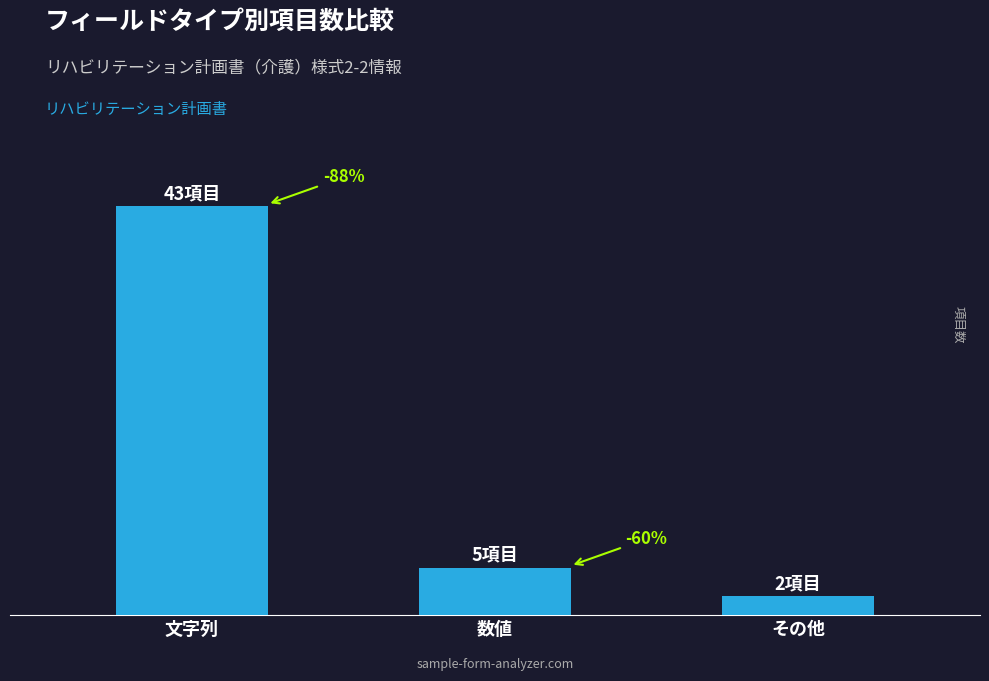

How many values exceed 5?

1